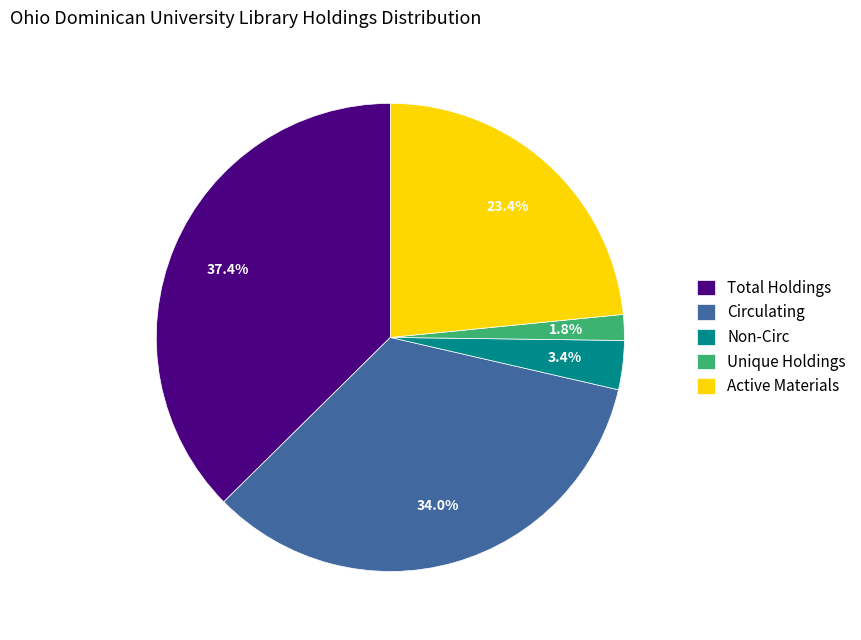

How many slices are in this pie chart?

5